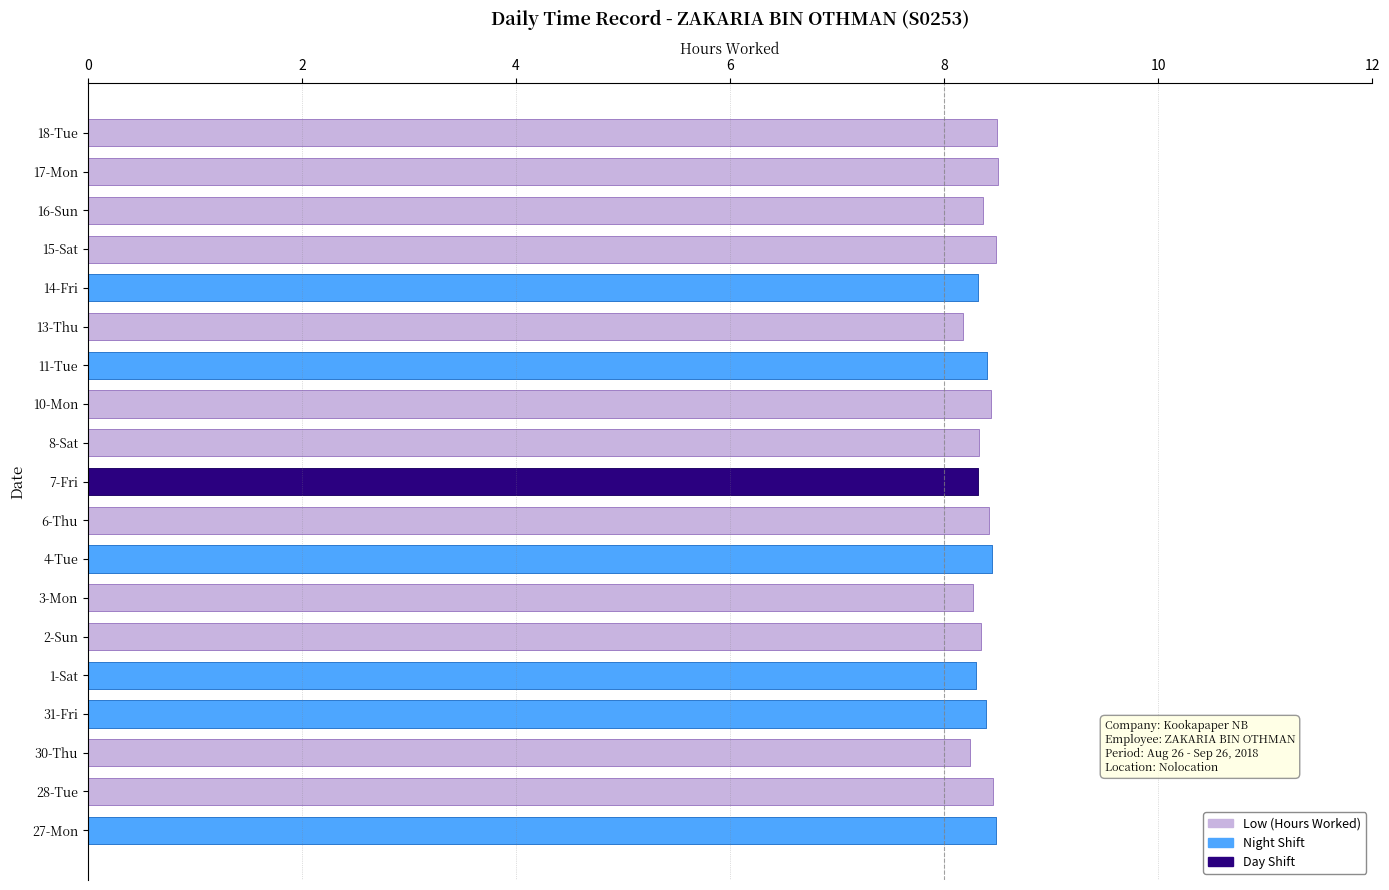

How many bars are there in total?

19